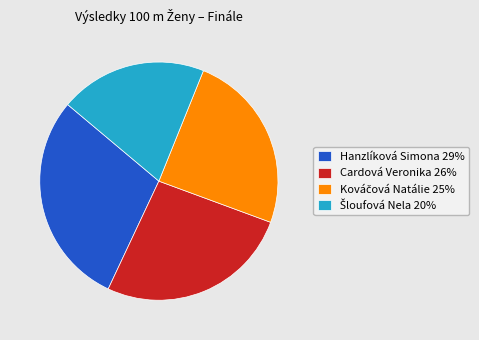

Combined, do Cardová Veronika 26% and Hanzlíková Simona 29% account for over 50%?

Yes